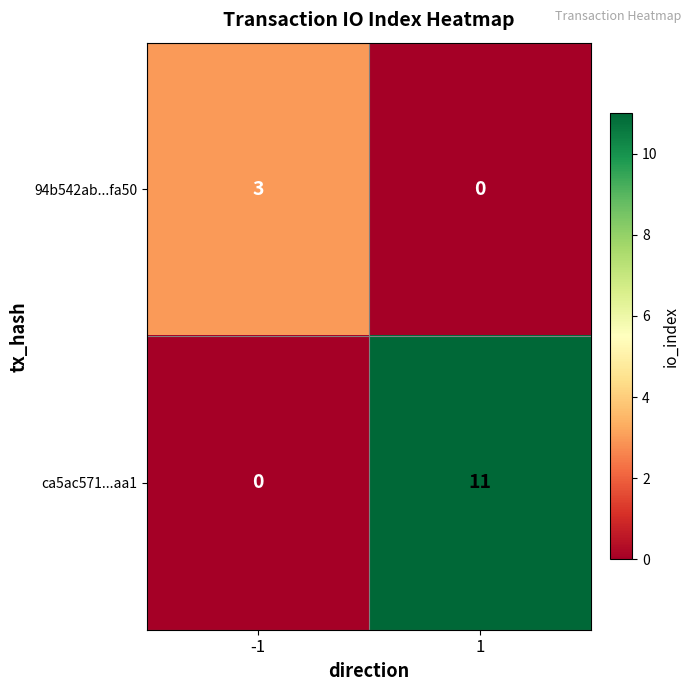

Rank the series by their maximum value, from highest to lowest.

ca5ac571...aa1, 94b542ab...fa50